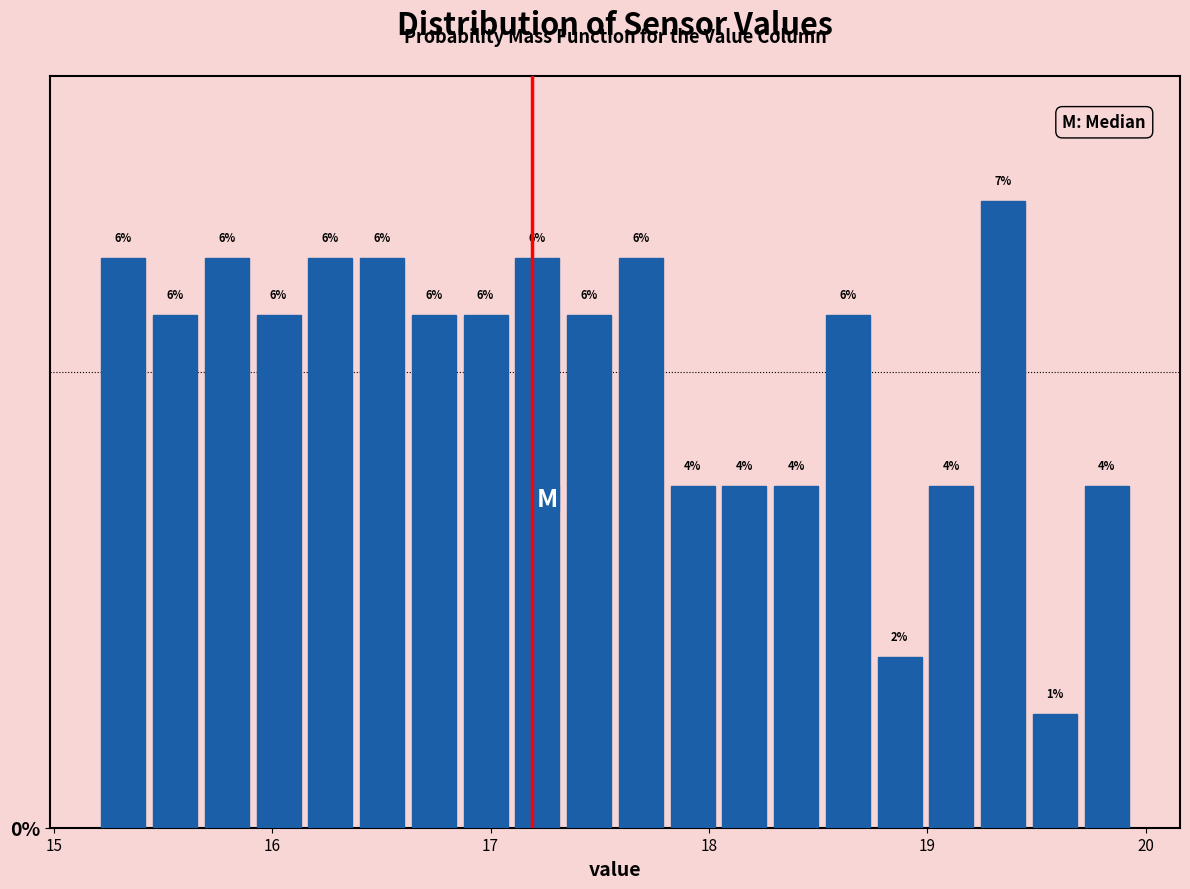

Read against the x-axis, roughly where is the centre of the tallest bar?

19.3